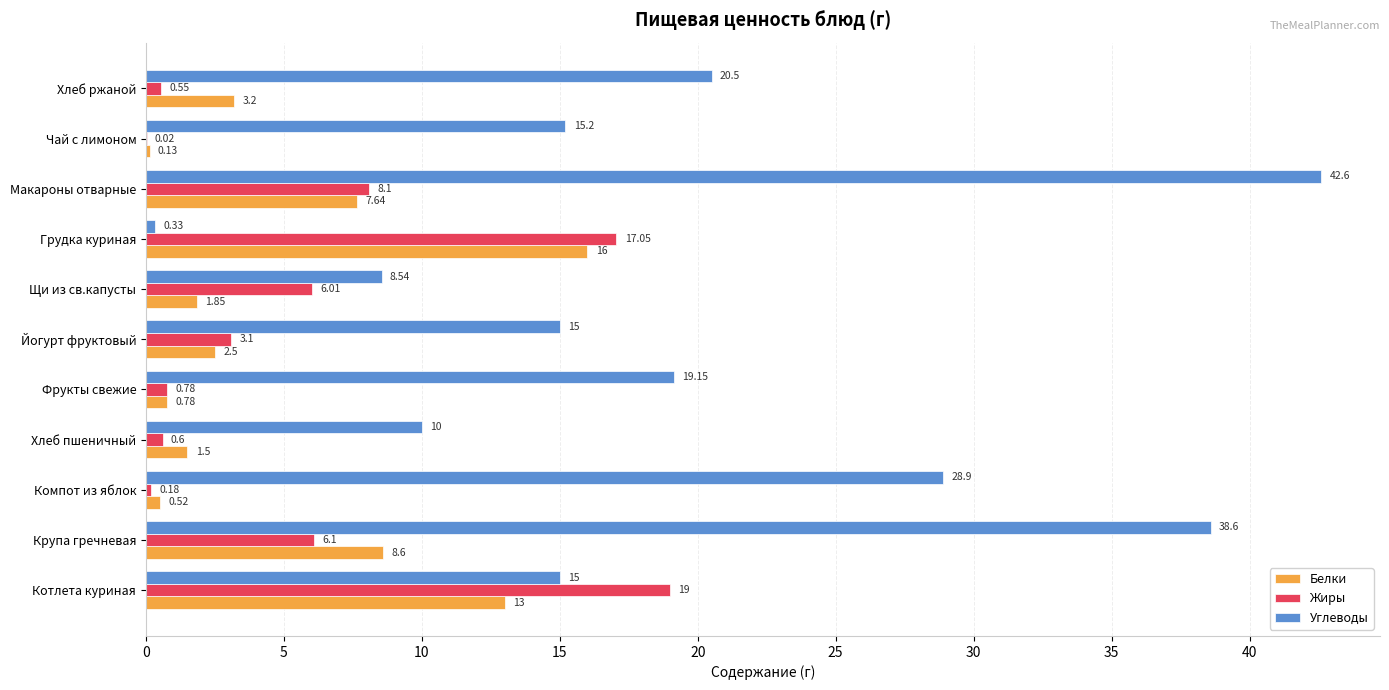

At which label is Белки closest to 8?

Макароны отварные